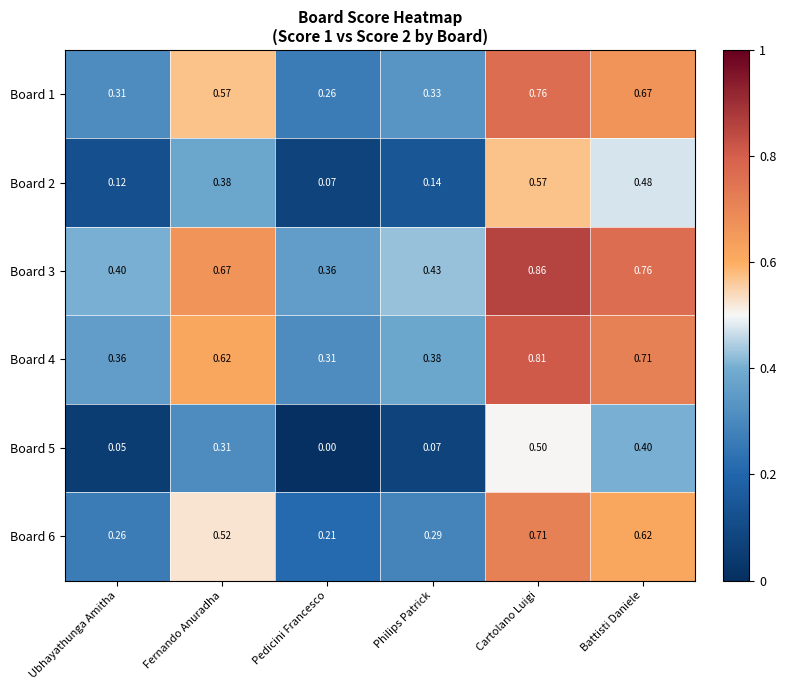

What is the total value across all series at Pedicini Francesco?

1.2